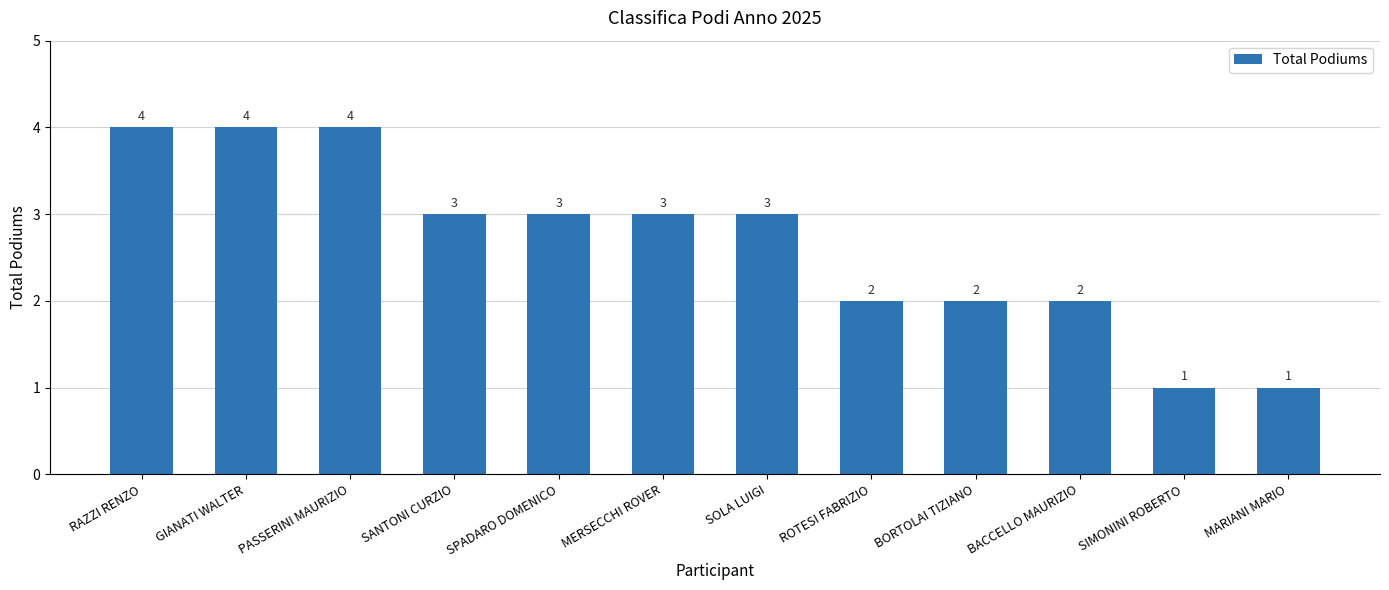

Between GIANATI WALTER and BORTOLAI TIZIANO, which is larger?

GIANATI WALTER